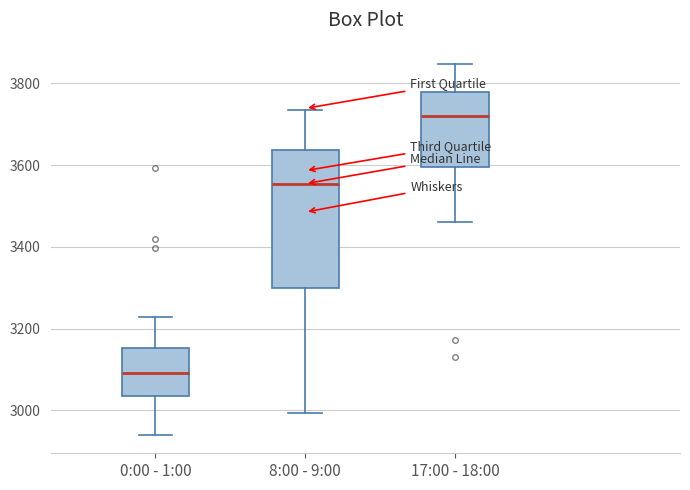

Reading left to right, transcribe this box plot: for each box, give where its median line is, the range the box spans, and where its two whiskers end, as read against the y-axis. The values are not printed on the chart, so give them approximately, as read against the axis.

0:00 - 1:00: median 3100, box 3040 to 3160, whiskers 2940 to 3220
8:00 - 9:00: median 3560, box 3300 to 3640, whiskers 3000 to 3740
17:00 - 18:00: median 3720, box 3600 to 3780, whiskers 3460 to 3840